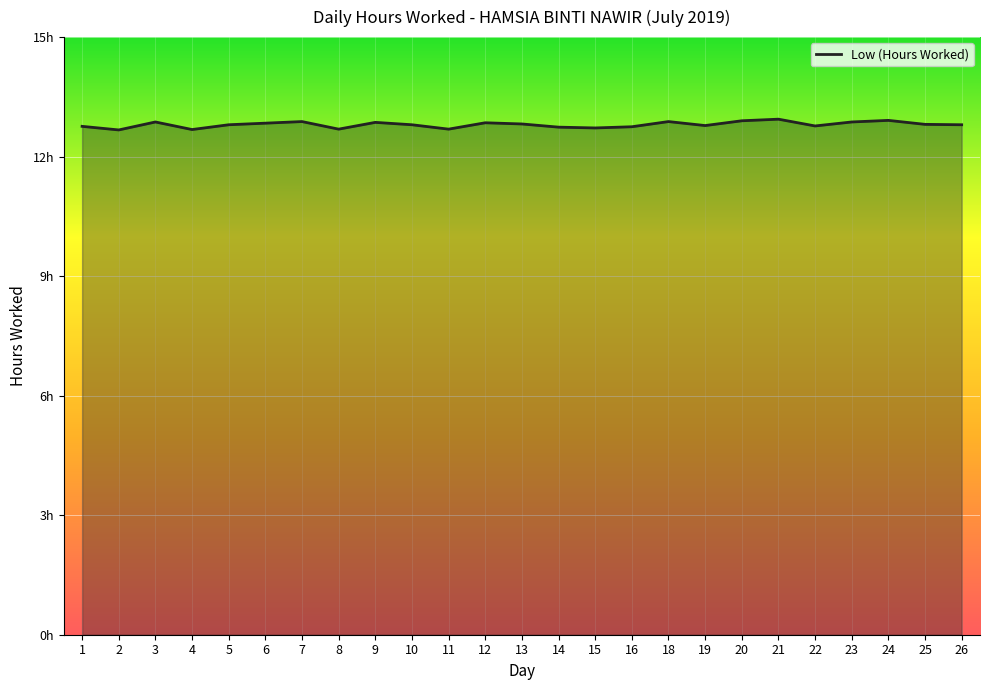

What is the sum of the values at 23 and 1?

25.6